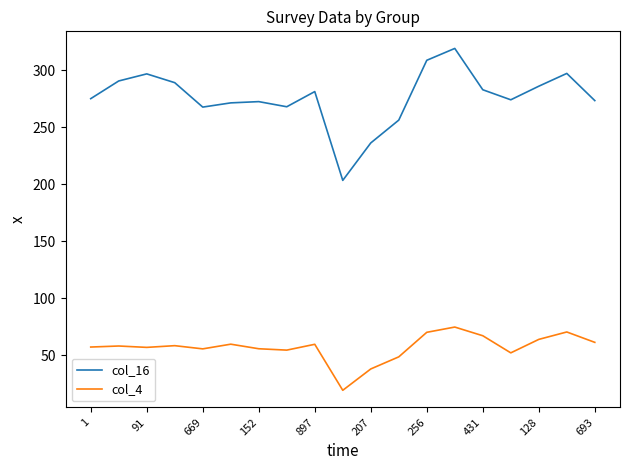

What is the lowest value of the col_16 series?

203.4